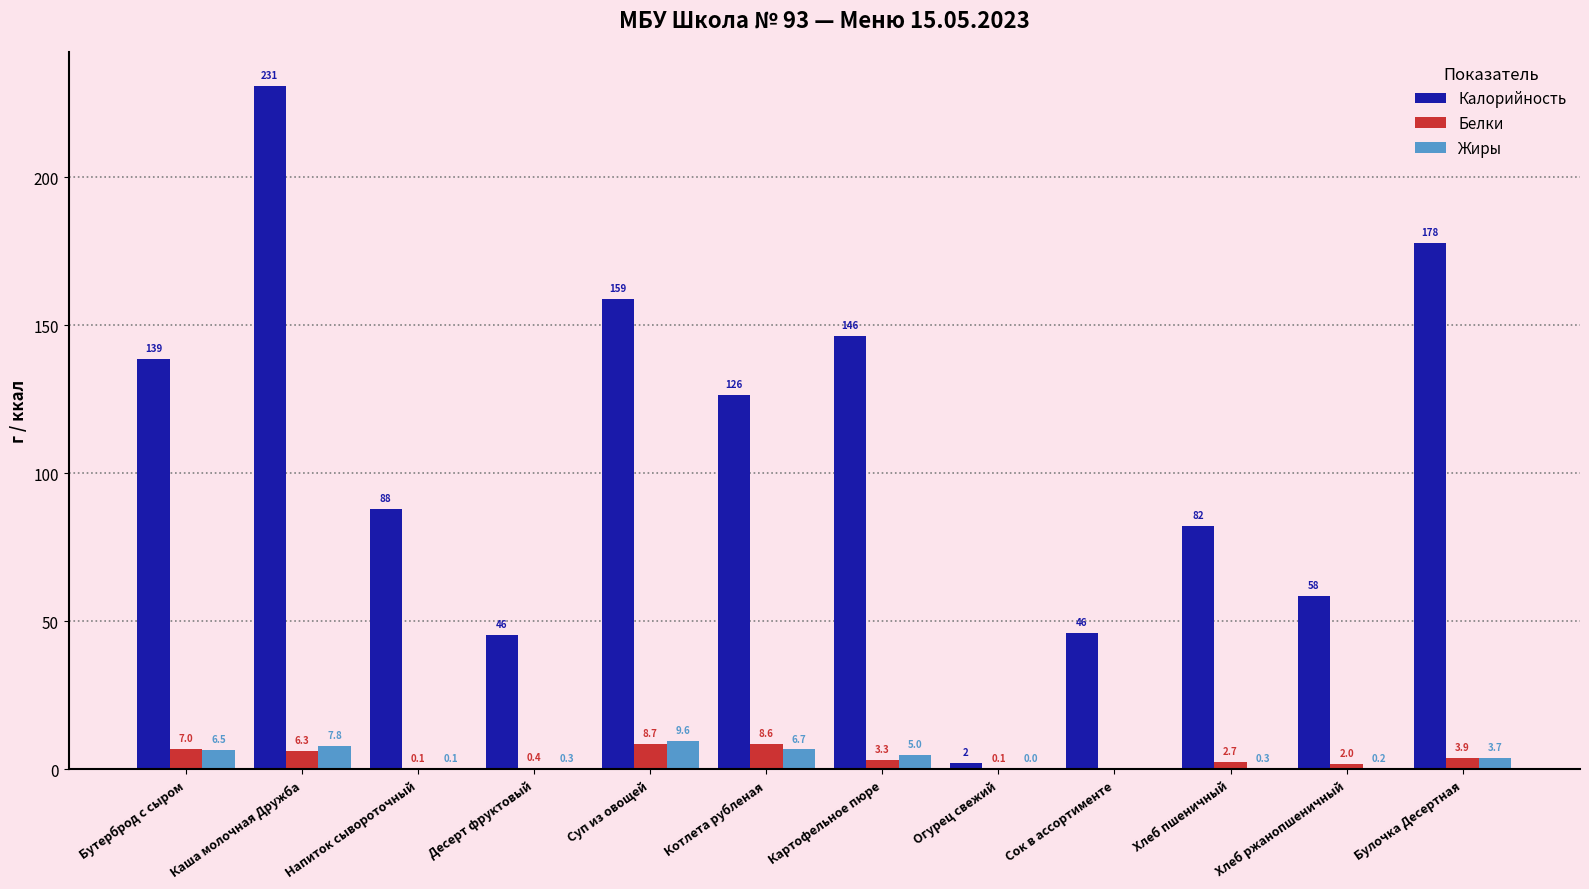

Are the bars grouped side by side (vs. stacked)?

Yes